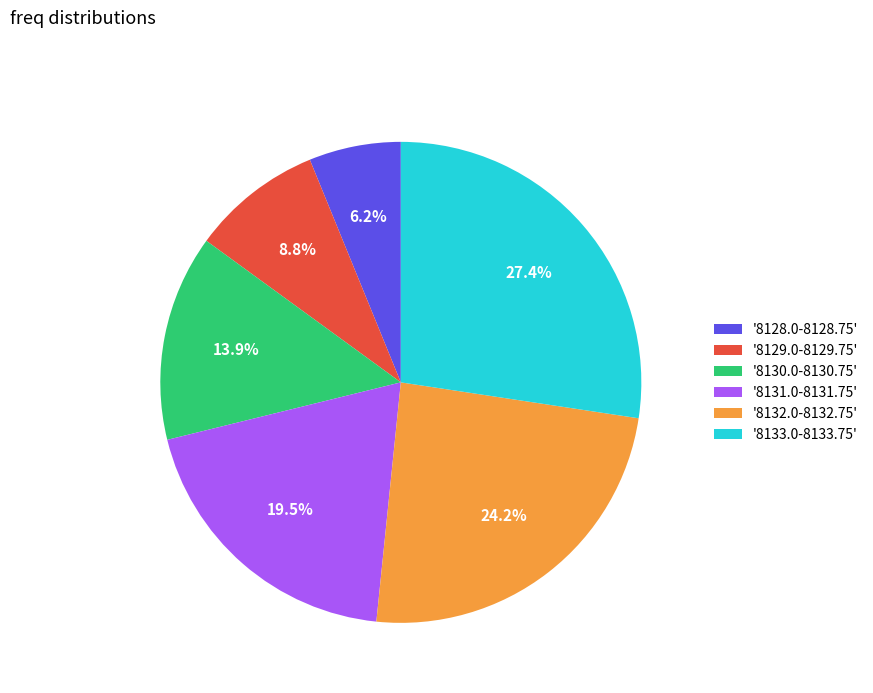

Which category has the smallest portion of the pie?

'8128.0-8128.75'